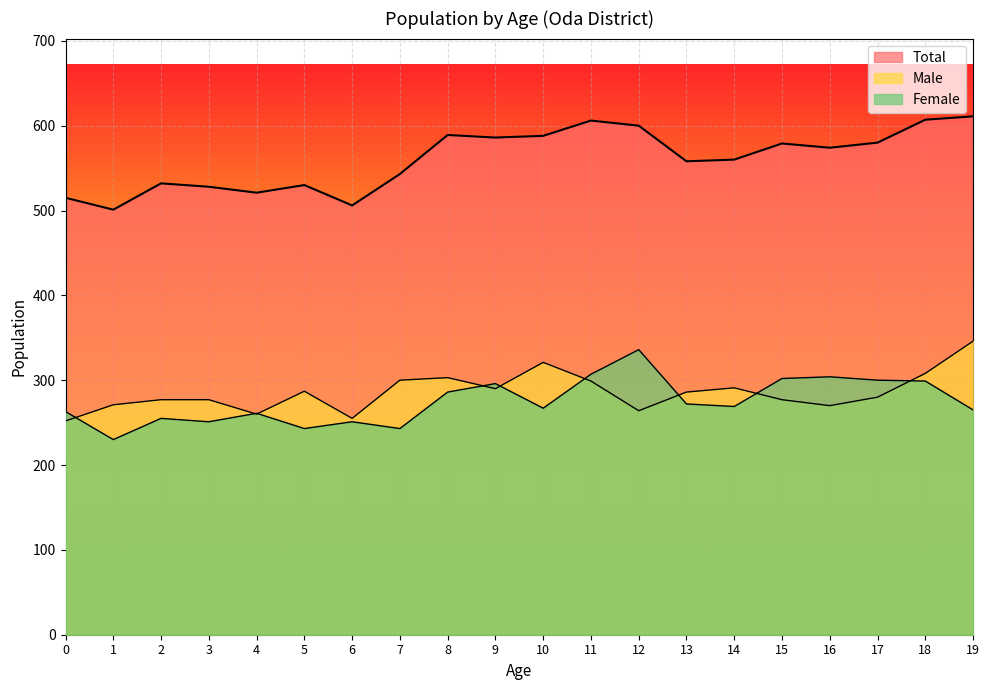

Reading left to right, what are all the values shown in this chart?

Male: 0=252	1=271	2=277	3=277	4=260	5=287	6=255	7=300	8=303	9=290	10=321	11=299	12=264	13=286	14=291	15=277	16=270	17=280	18=308	19=346
Female: 0=263	1=230	2=255	3=251	4=261	5=243	6=251	7=243	8=286	9=296	10=267	11=307	12=336	13=272	14=269	15=302	16=304	17=300	18=299	19=265
Total: 0=515	1=501	2=532	3=528	4=521	5=530	6=506	7=543	8=589	9=586	10=588	11=606	12=600	13=558	14=560	15=579	16=574	17=580	18=607	19=611